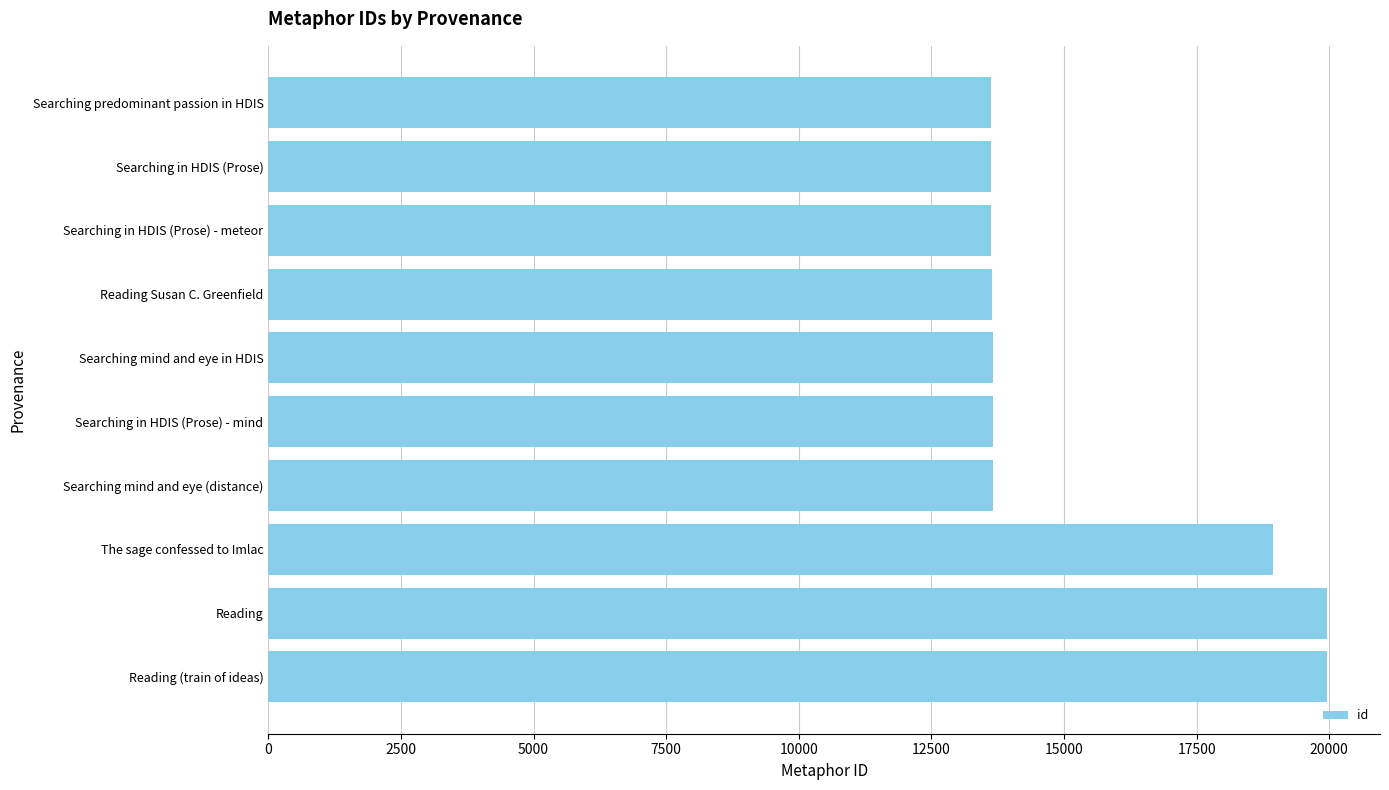

What is the change in value from Reading (train of ideas) to Searching mind and eye (distance)?

-6301